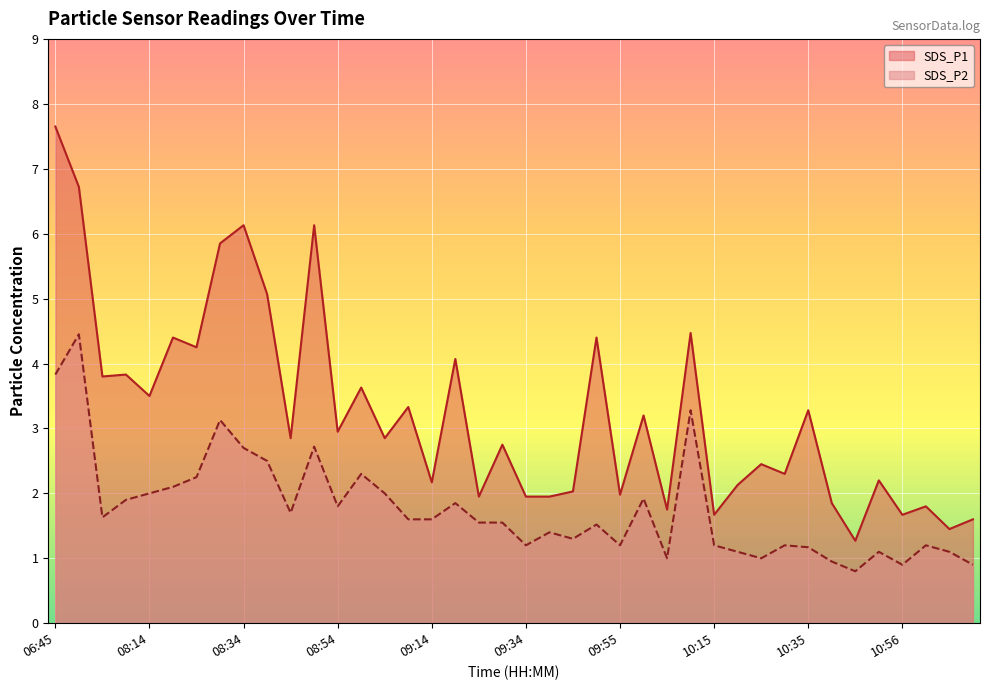

Count the number of categories in the chart.

40